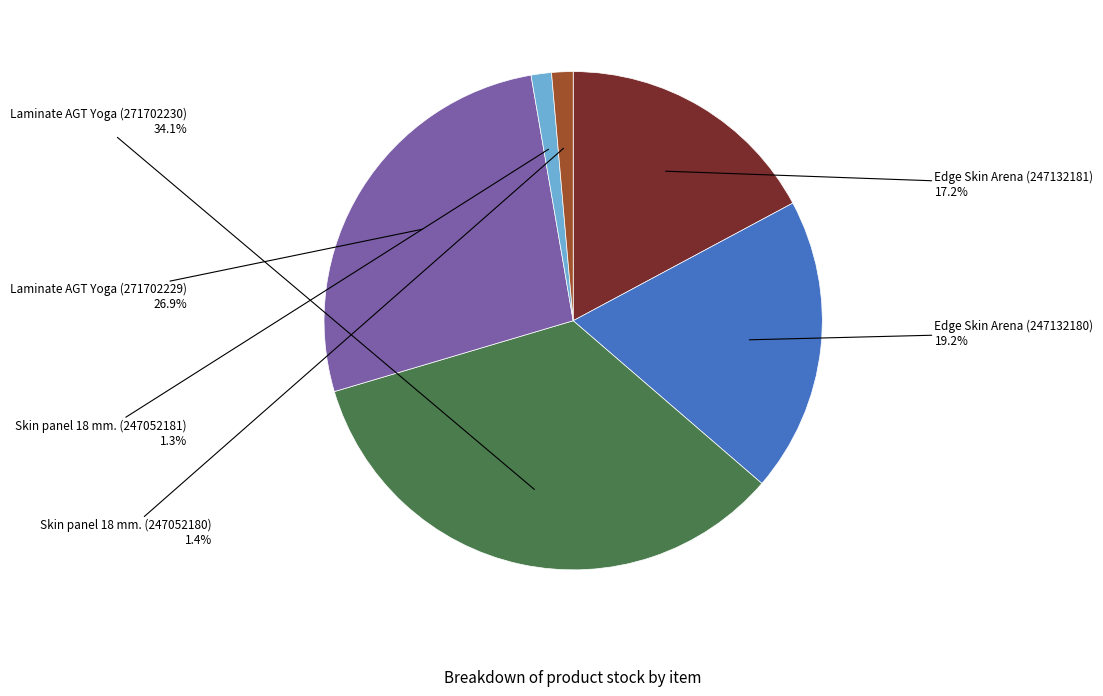

Approximately how many times larger is the value at Laminate AGT Yoga (271702229) compared to Edge Skin Arena (247132181)?

1.6